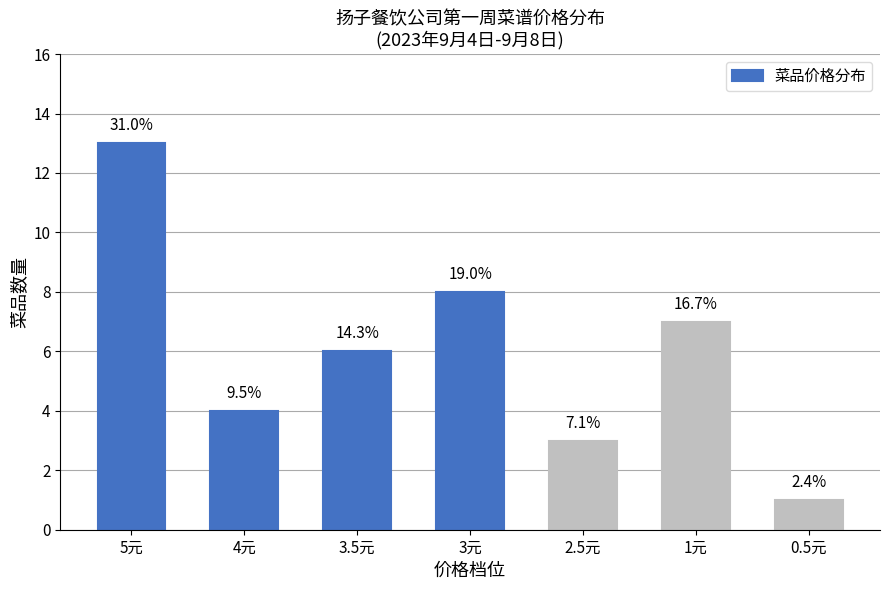

Where does the data first go above 6?

5元